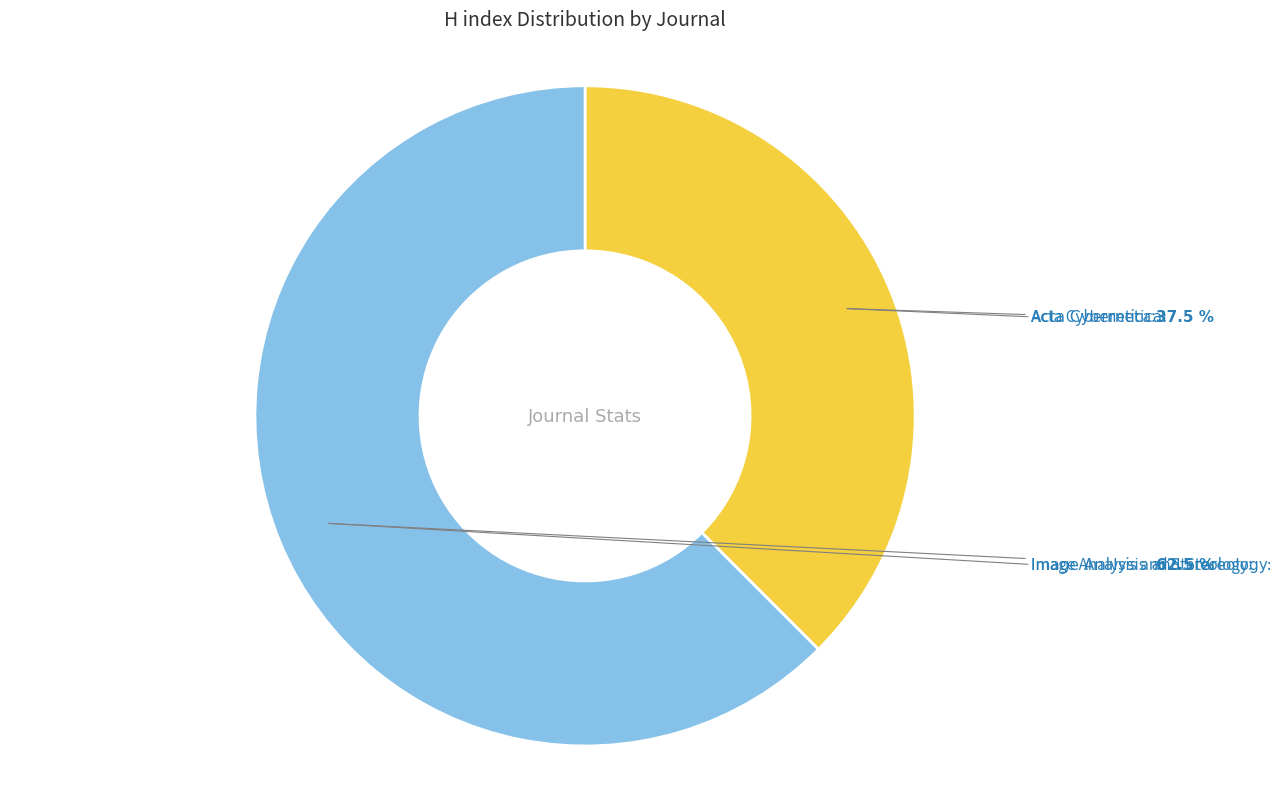

Is there a majority slice in this chart?

Yes